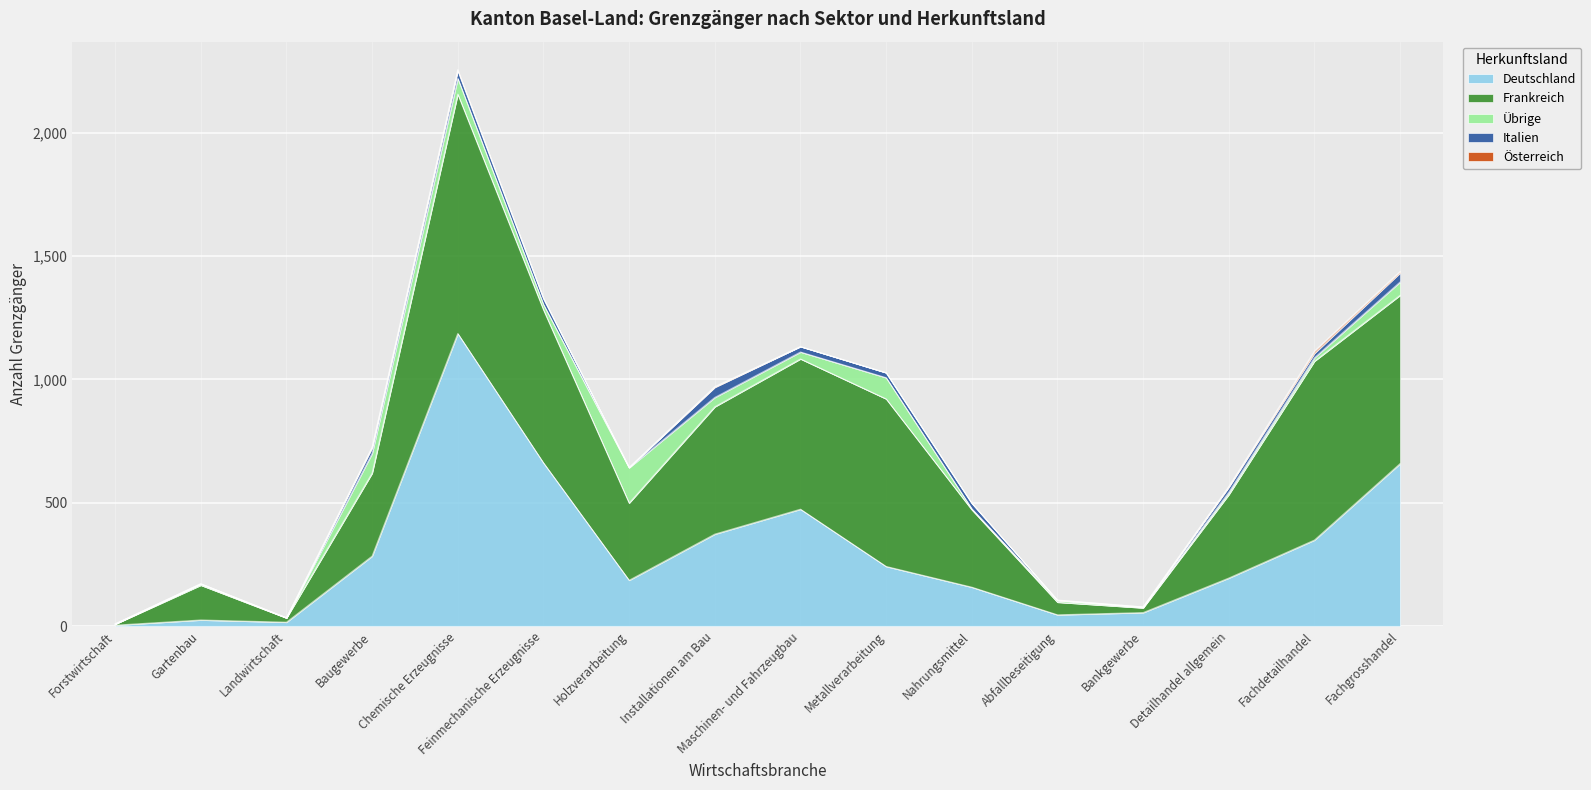

Between Baugewerbe and Metallverarbeitung, which series saw the biggest shift?

Frankreich